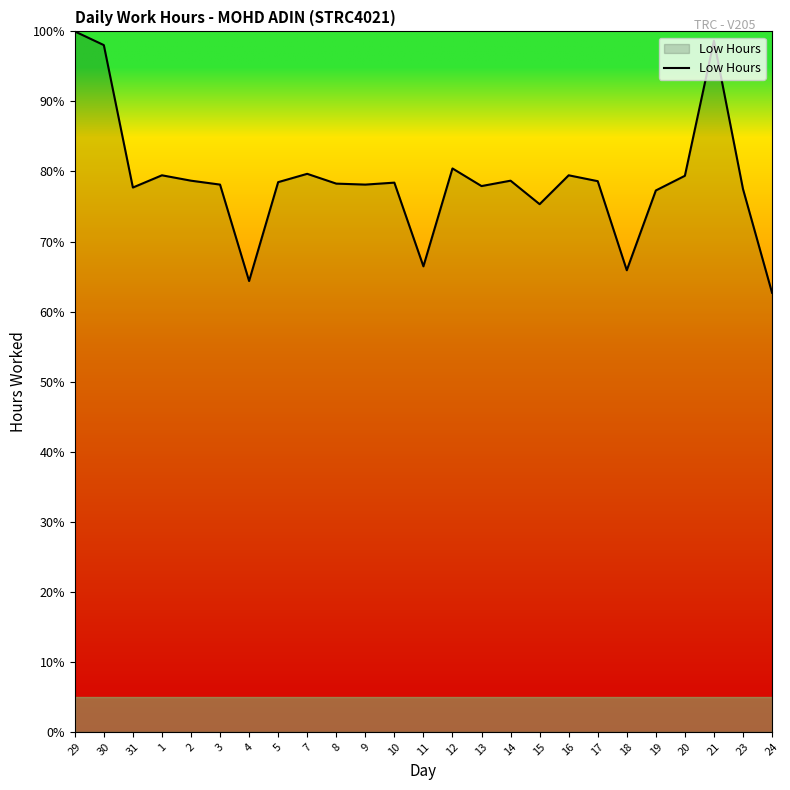

True or false: there are more than 2 points higher than both neighbors.

True